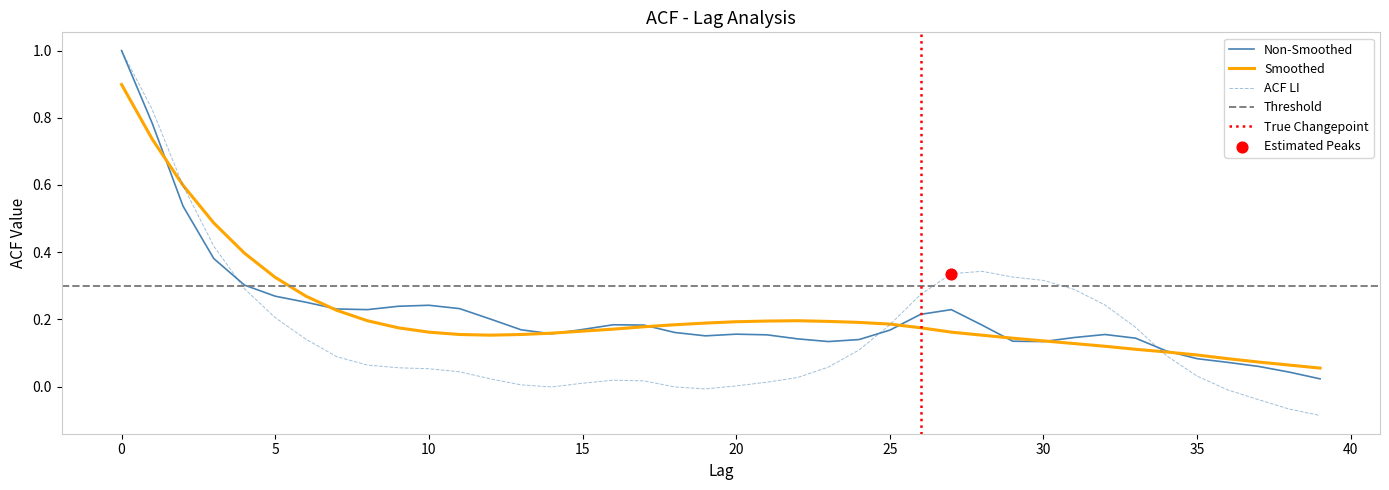

Is the value of acf_li at 31 greater than the value of acf_shown at 11?

Yes